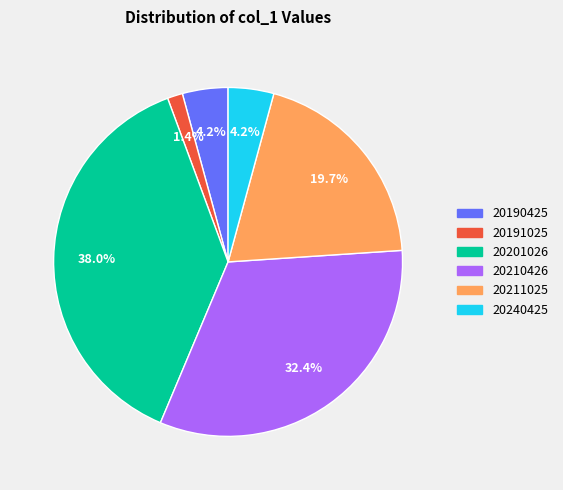

Which category has the smallest portion of the pie?

20191025